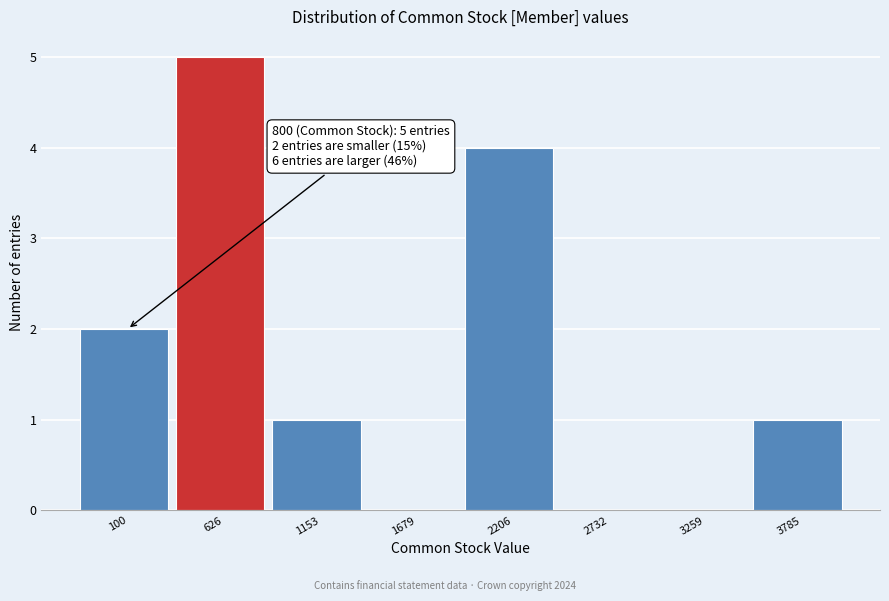

Reading right to left, transcribe all the data shown in this chart.

3785=1	3259=0	2732=0	2206=4	1679=0	1153=1	626=5	100=2